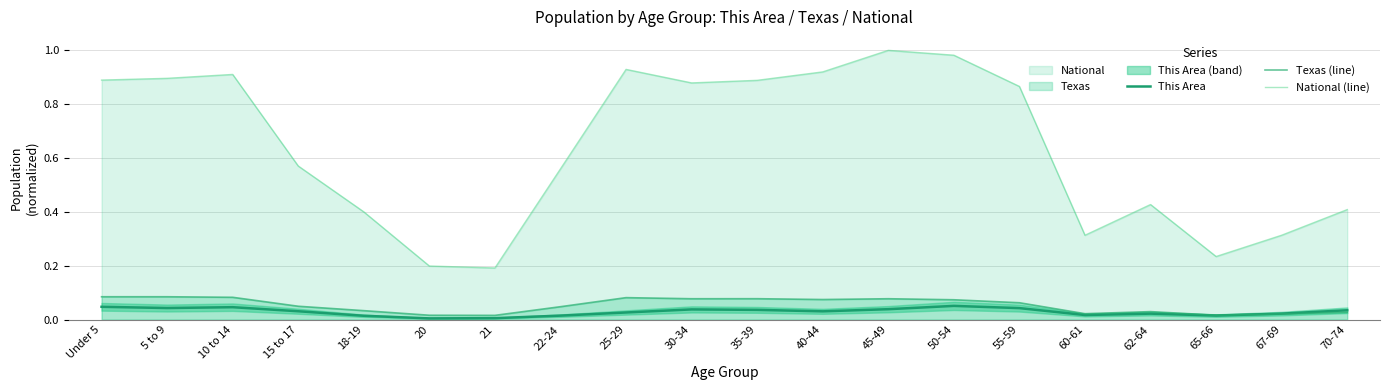

Which series changed the most between 25-29 and 45-49?

National (line)